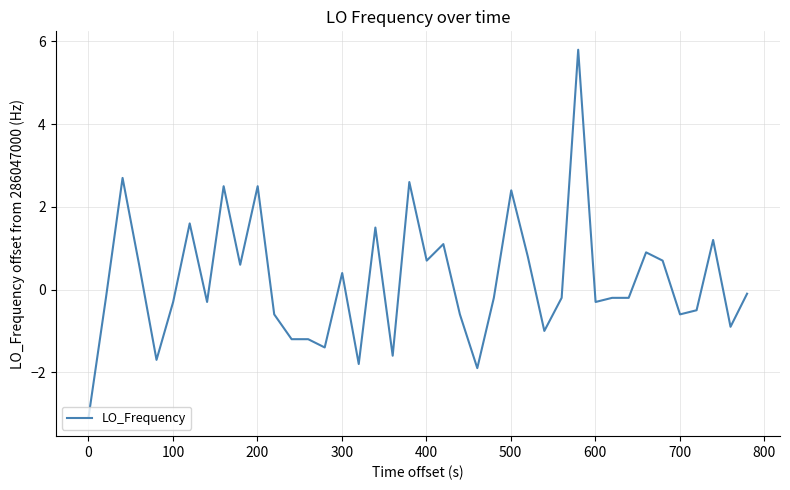

What is the difference between the maximum and minimum values?

8.9